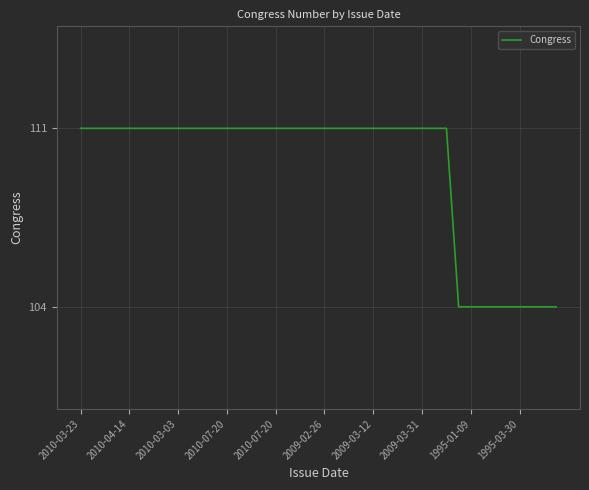

What is the minimum value shown in the chart?

104